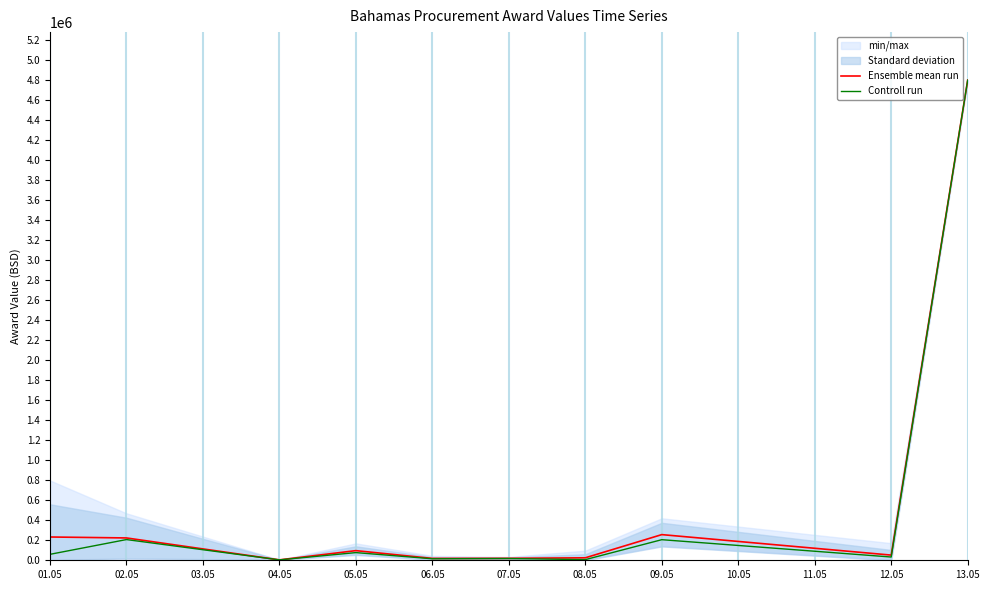

Which series has the largest range (max minus min)?

Ensemble mean run